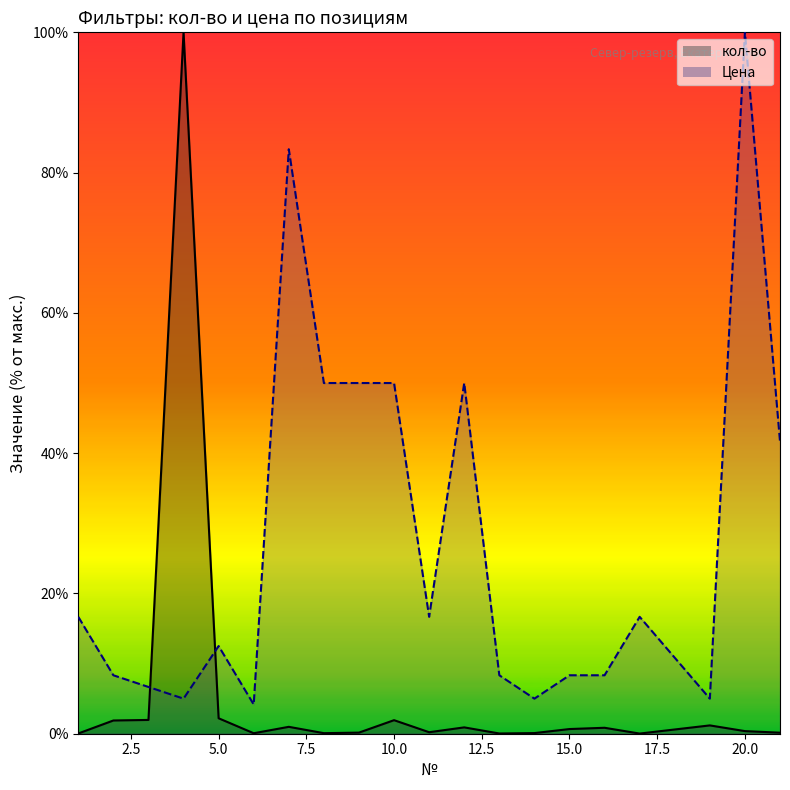

Which series changed the most between 3 and 13?

кол-во